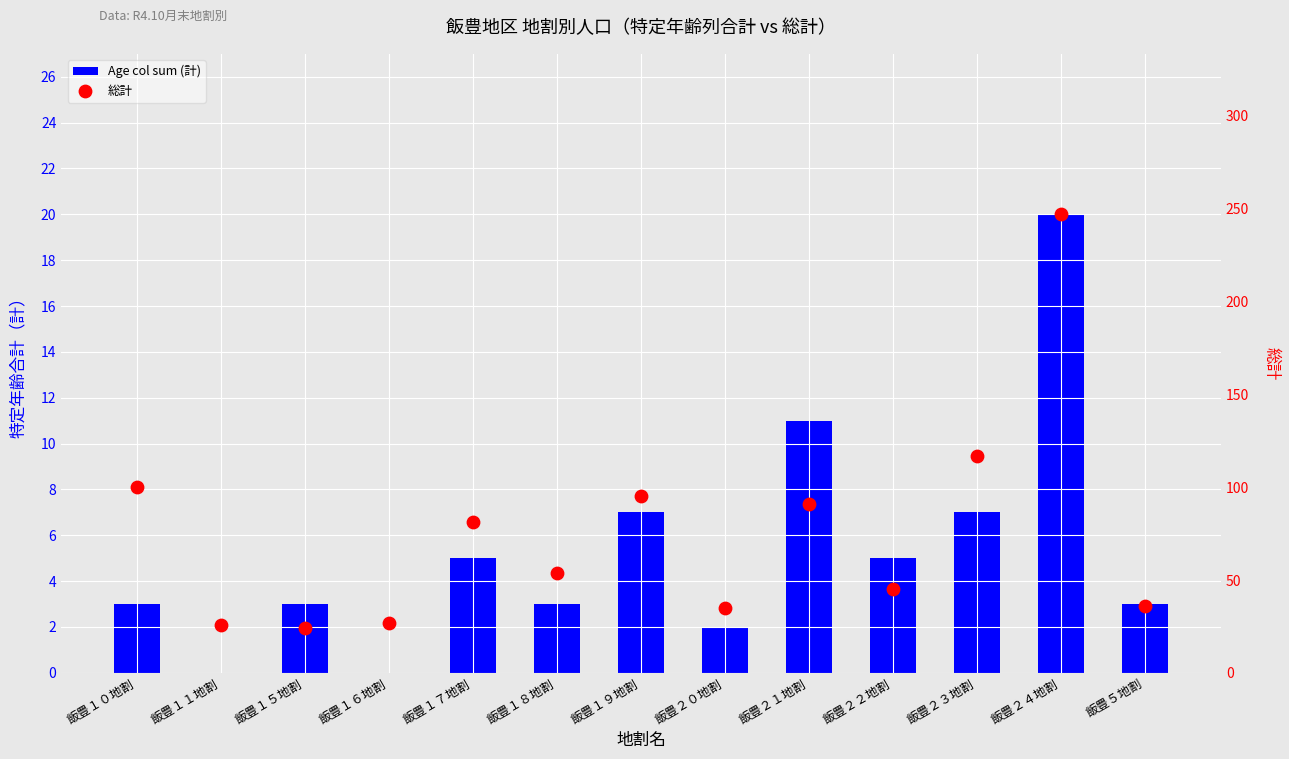

At how many categories does at least one series exceed 44?

8